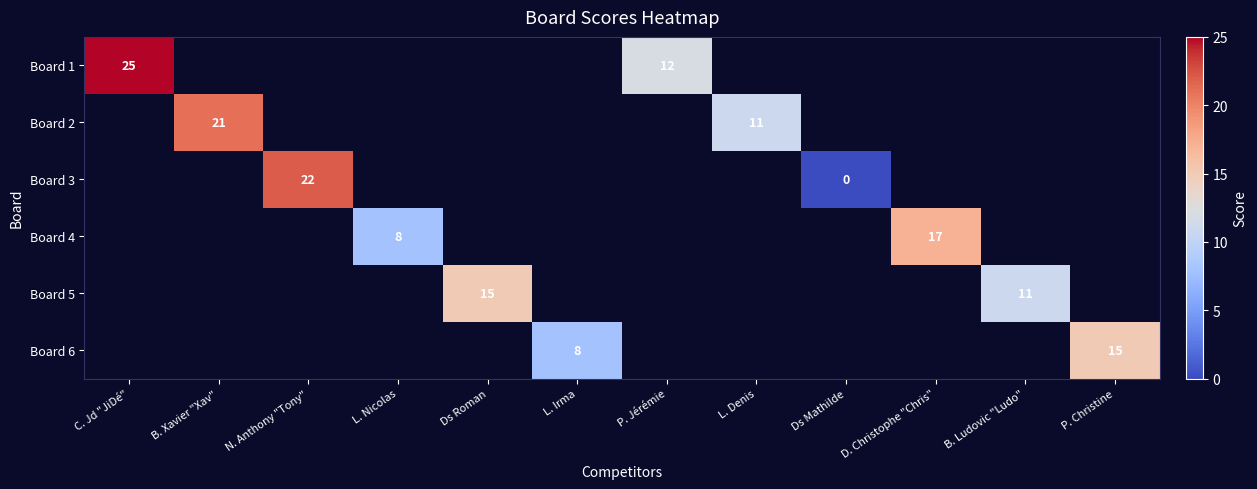

Which has a higher value, L. Nicolas or B. Xavier "Xav"?

B. Xavier "Xav"